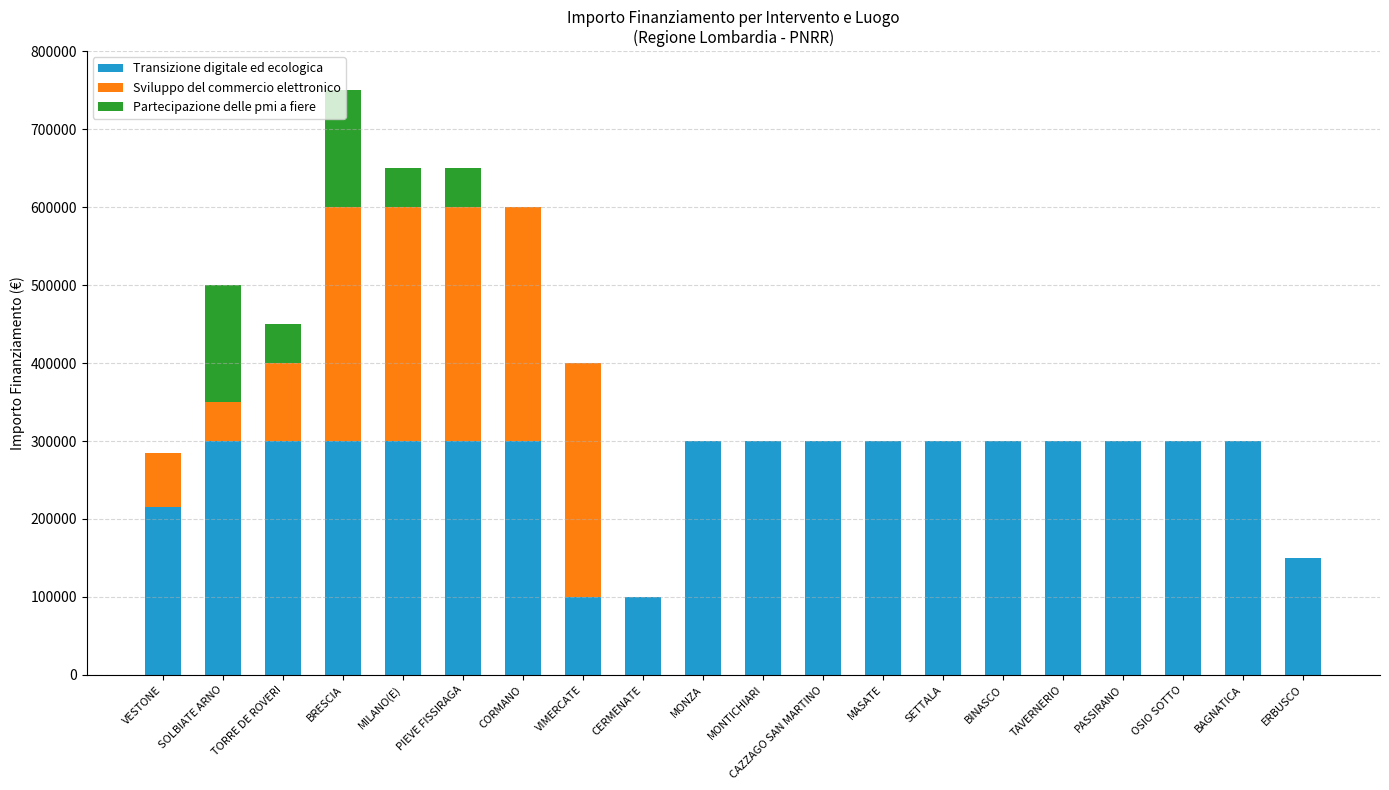

At which category is the sum across all series the highest?

BRESCIA